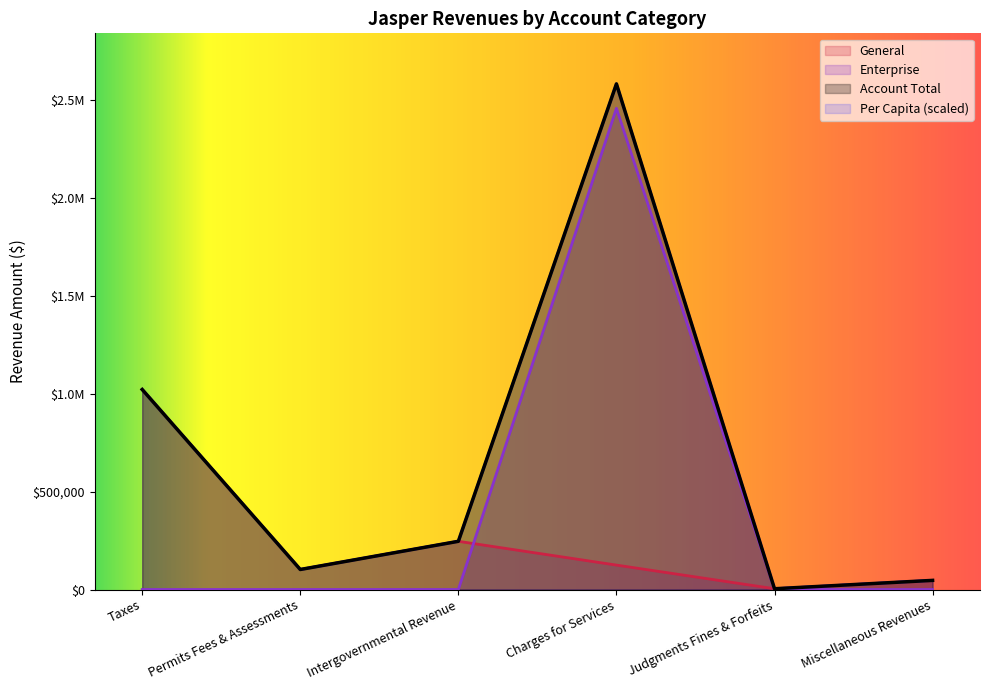

Between Permits Fees & Assessments and Taxes, which is larger?

Taxes